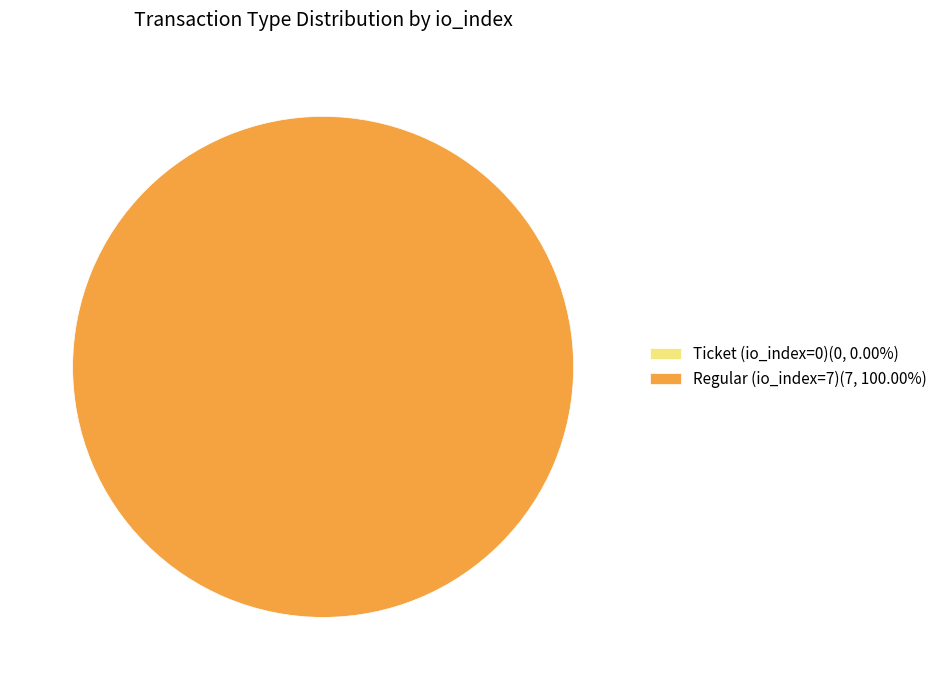

To the nearest percent, what portion does Regular (io_index=7) represent?

100%